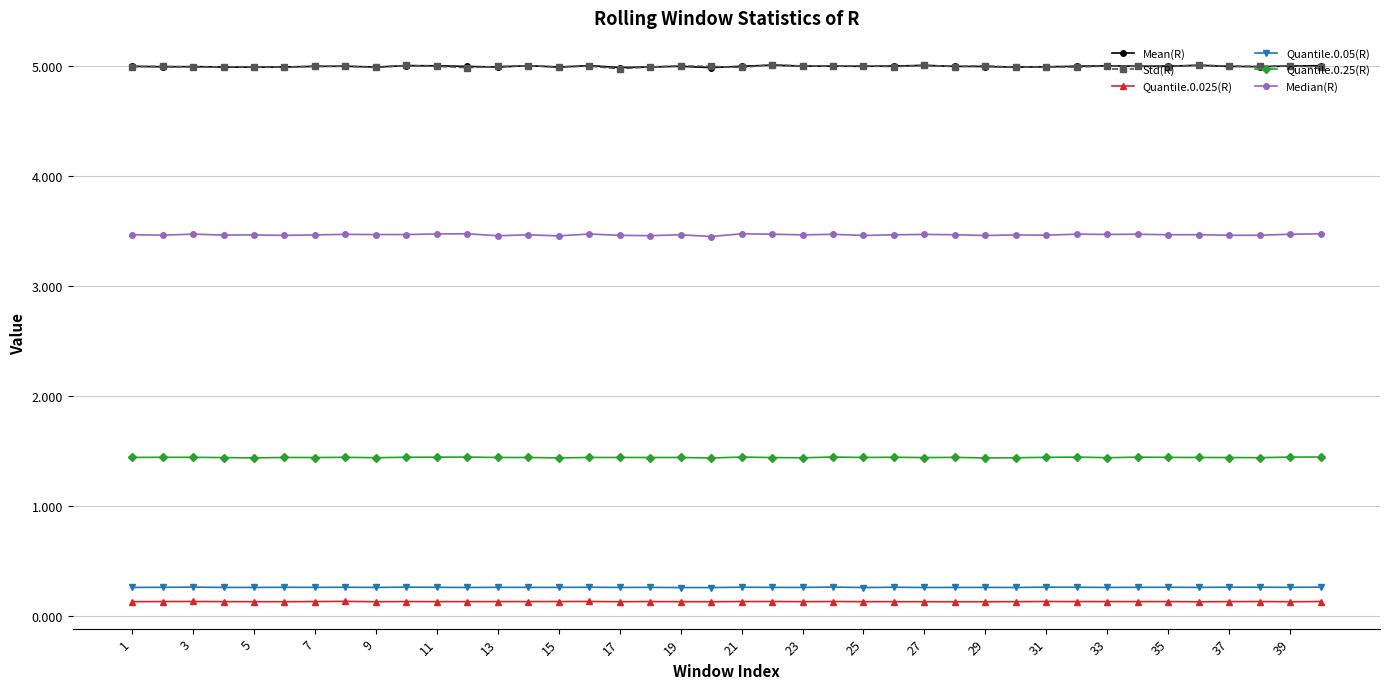

What is the greatest value displayed?

5.0